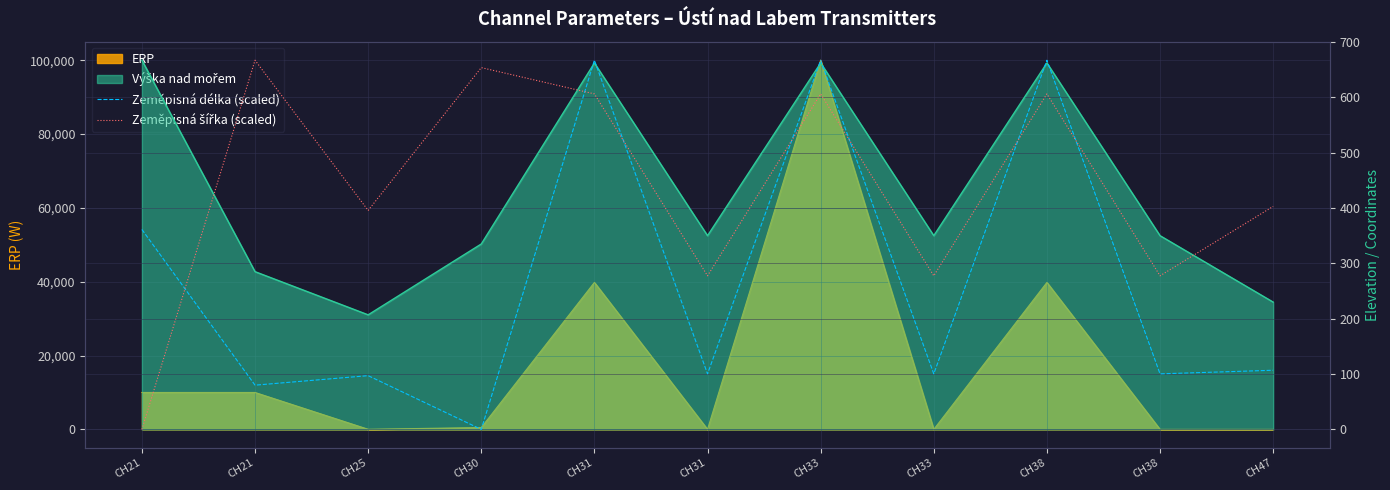

At which category is the sum across all series the highest?

CH31